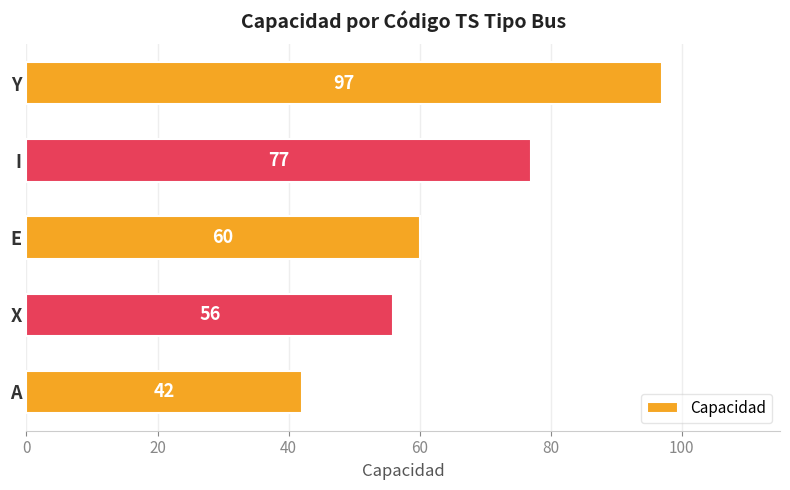

Reading bottom to top, list all the values displayed in this chart.

42	56	60	77	97